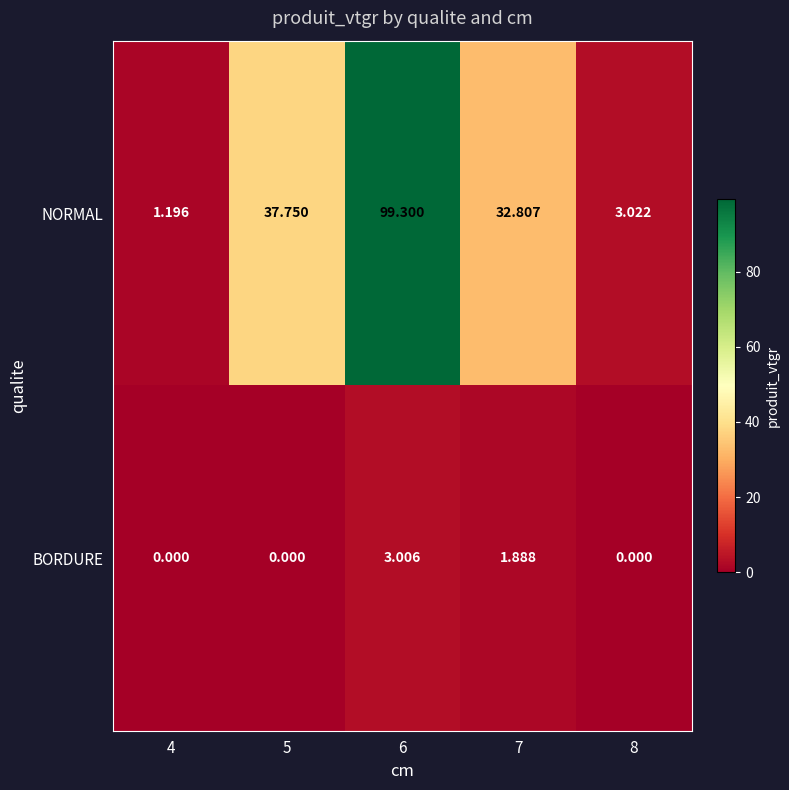

How many data points in NORMAL are less than 32?

2